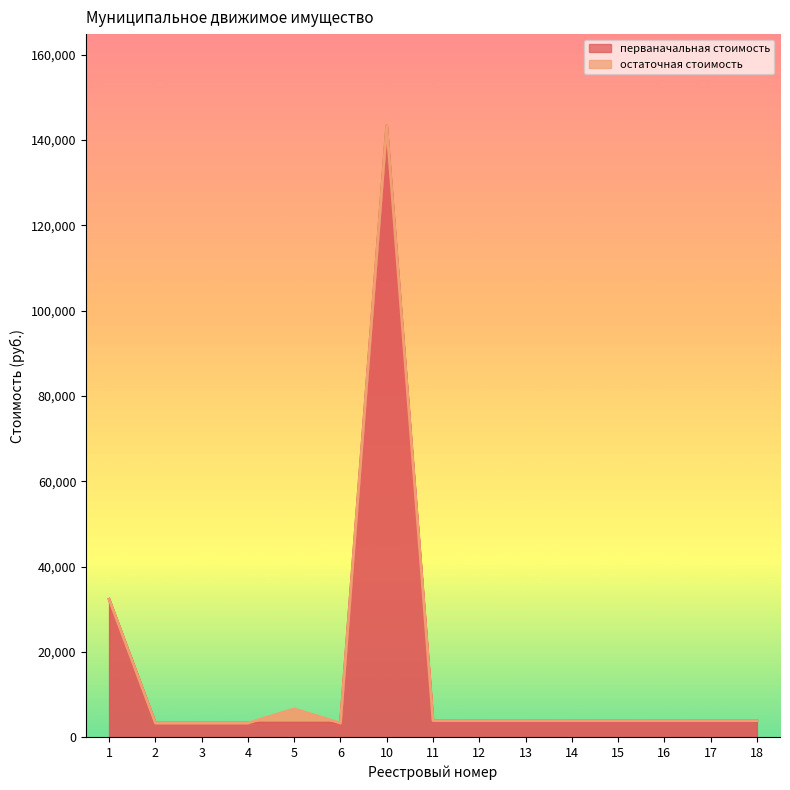

List the labels in order of value, smallest first.

2, 3, 4, 5, 6, 11, 12, 13, 14, 15, 16, 17, 18, 1, 10